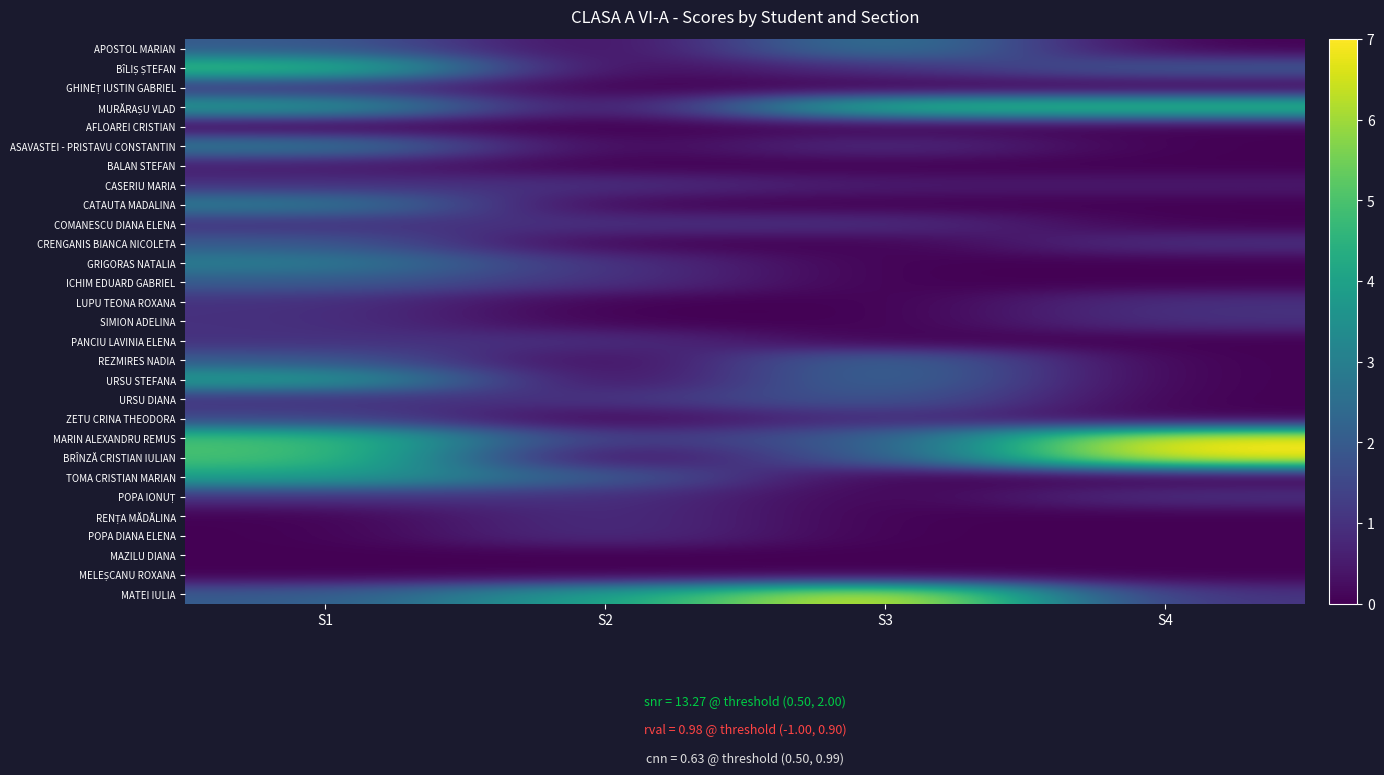

At which category is the sum across all series the highest?

S1